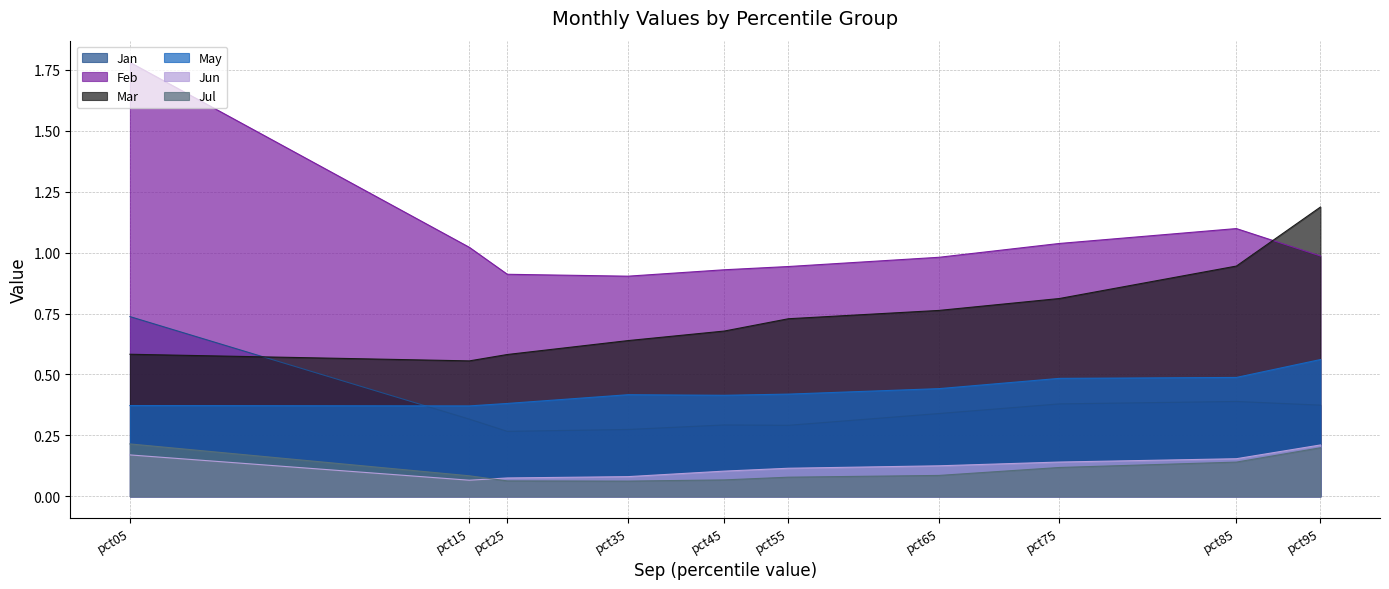

Is it true that Mar equals 0.4 at pct35?

False